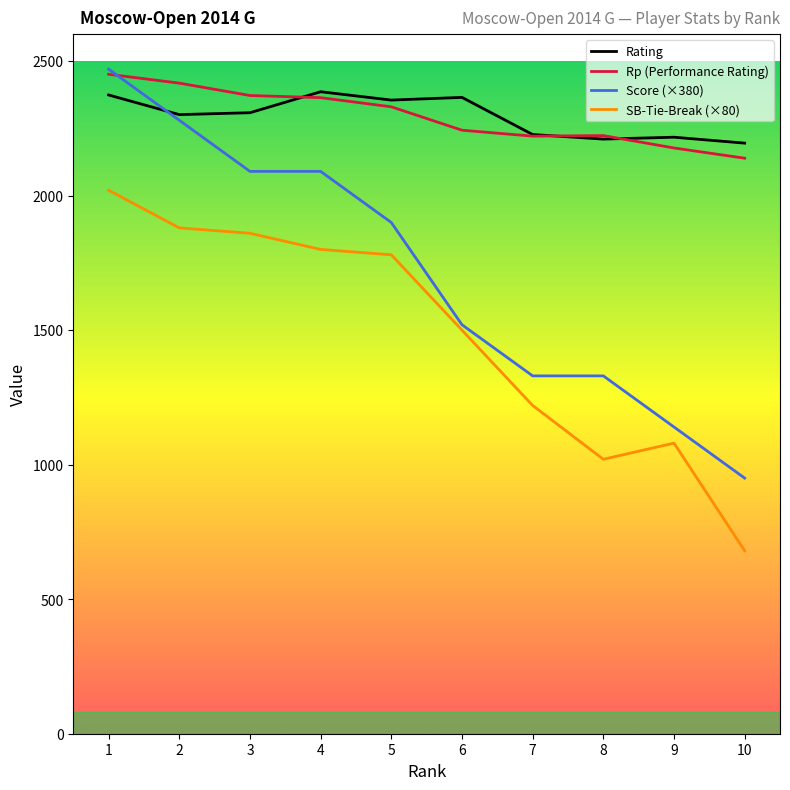

The value of Rp (Performance Rating) at 10 is 1473. True or false?

False